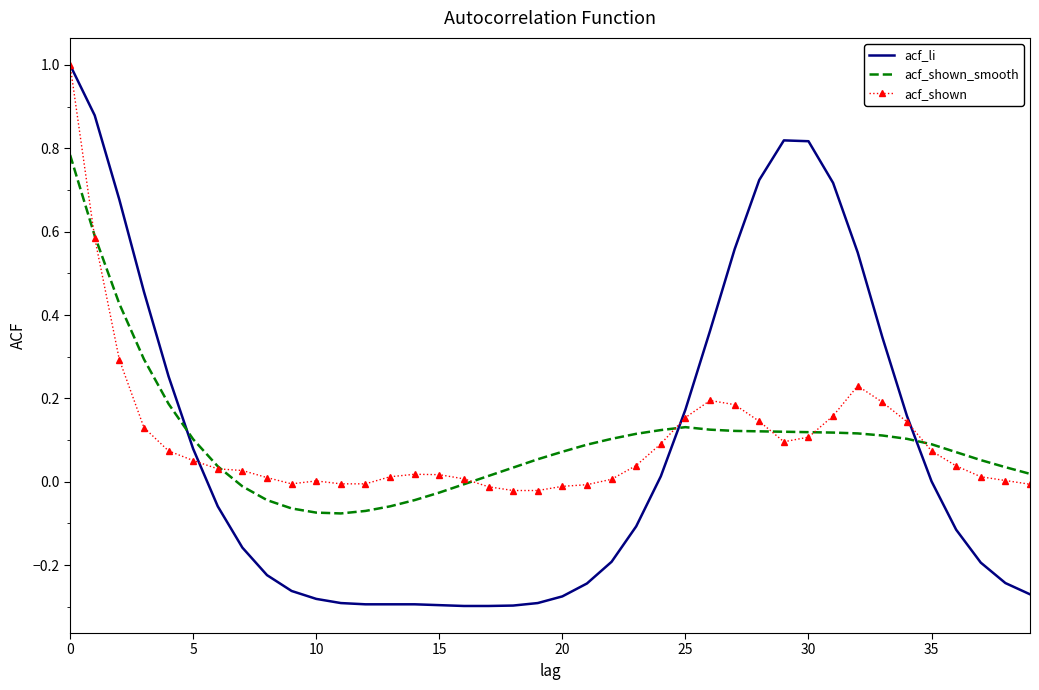

Which series ends up on top after the final intersection of acf_shown and acf_shown_smooth?

acf_shown_smooth